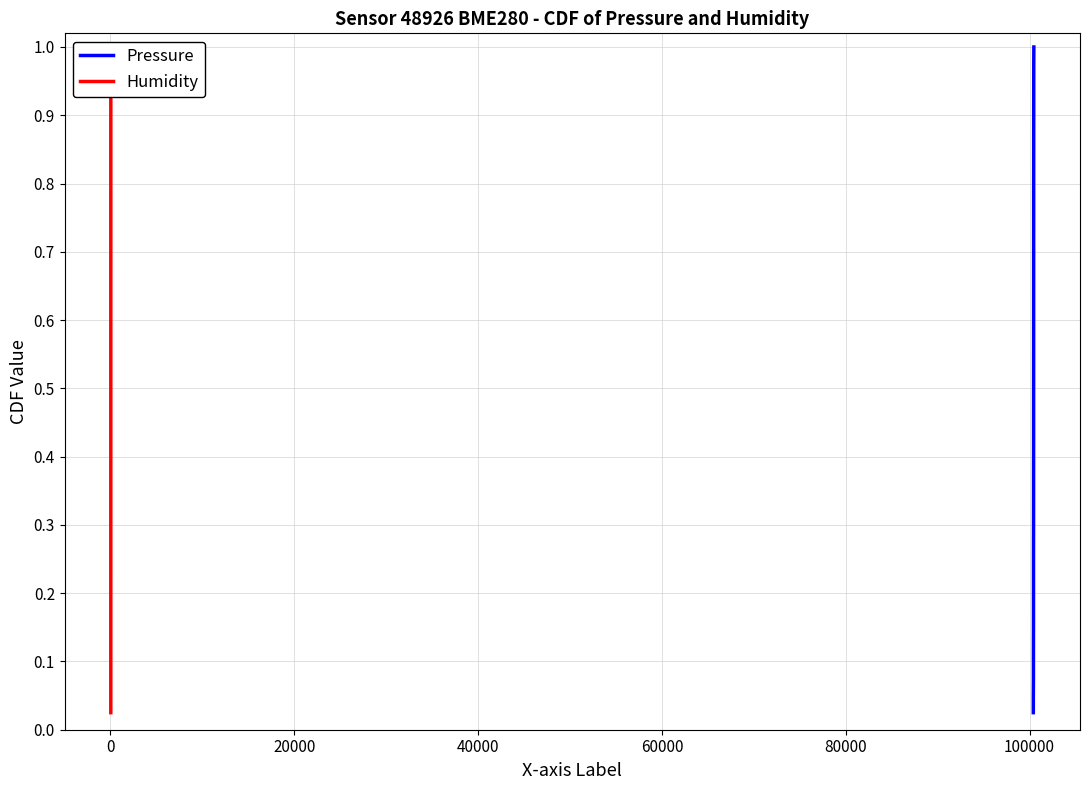

Which series has the largest total across all categories?

Pressure